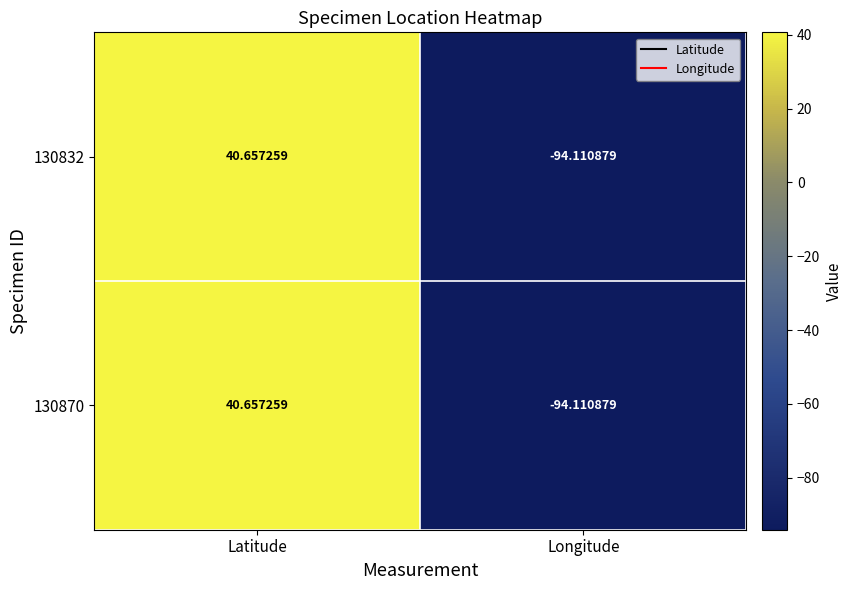

How many categories are shown in the chart?

2